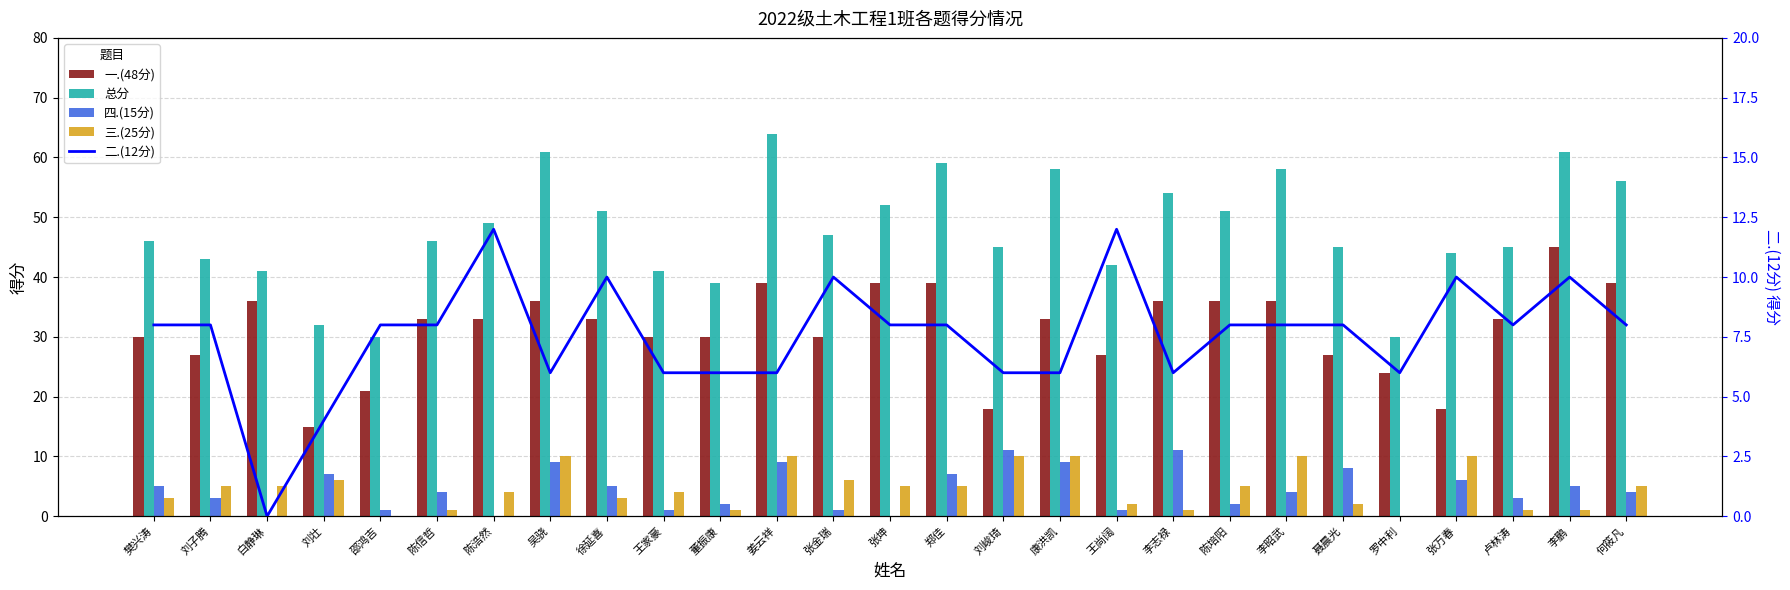

Is the value of 三.(25分) at 王尚阔 greater than the value of 四.(15分) at 李昭武?

No